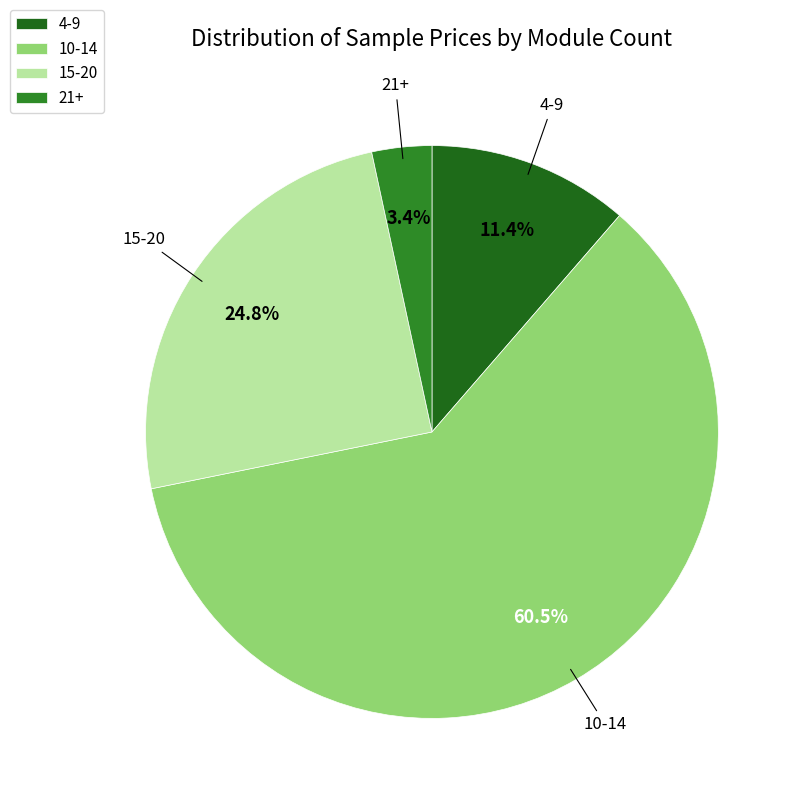

What percentage do 15-20 and 21+ together represent?

28.2%